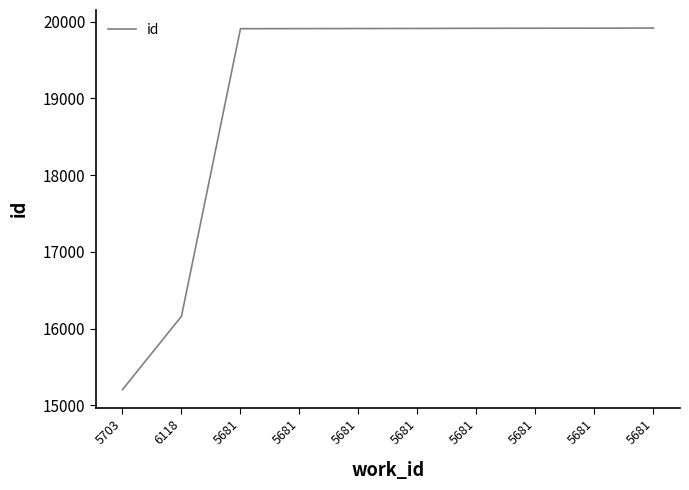

The value at 5681 is 35322. True or false?

False